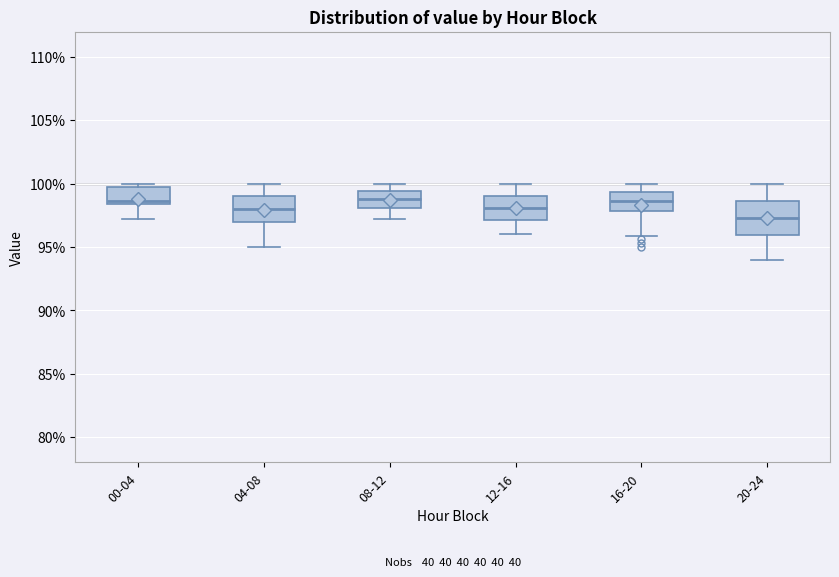

Reading left to right, read every box against the y-axis: the position of its median line, the range the box covers, and the ends of its whiskers. The values are not printed on the chart, so give them approximately, as read against the axis.

00-04: median 98.5 (just above the box's lower edge), box 98.5 to 99.5, whiskers 97.0 to 100.0
04-08: median 98.0, box 97.0 to 99.0, whiskers 95.0 to 100.0
08-12: median 99.0, box 98.0 to 99.5, whiskers 97.0 to 100.0
12-16: median 98.0, box 97.0 to 99.0, whiskers 96.0 to 100.0
16-20: median 98.5, box 98.0 to 99.5, whiskers 96.0 to 100.0
20-24: median 97.5, box 96.0 to 98.5, whiskers 94.0 to 100.0